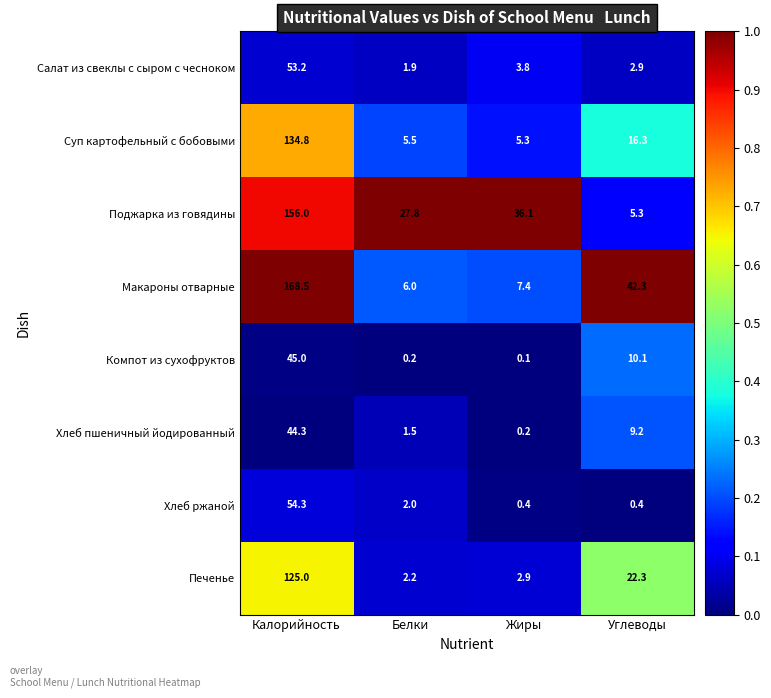

Which series has the largest total across all categories?

Поджарка из говядины